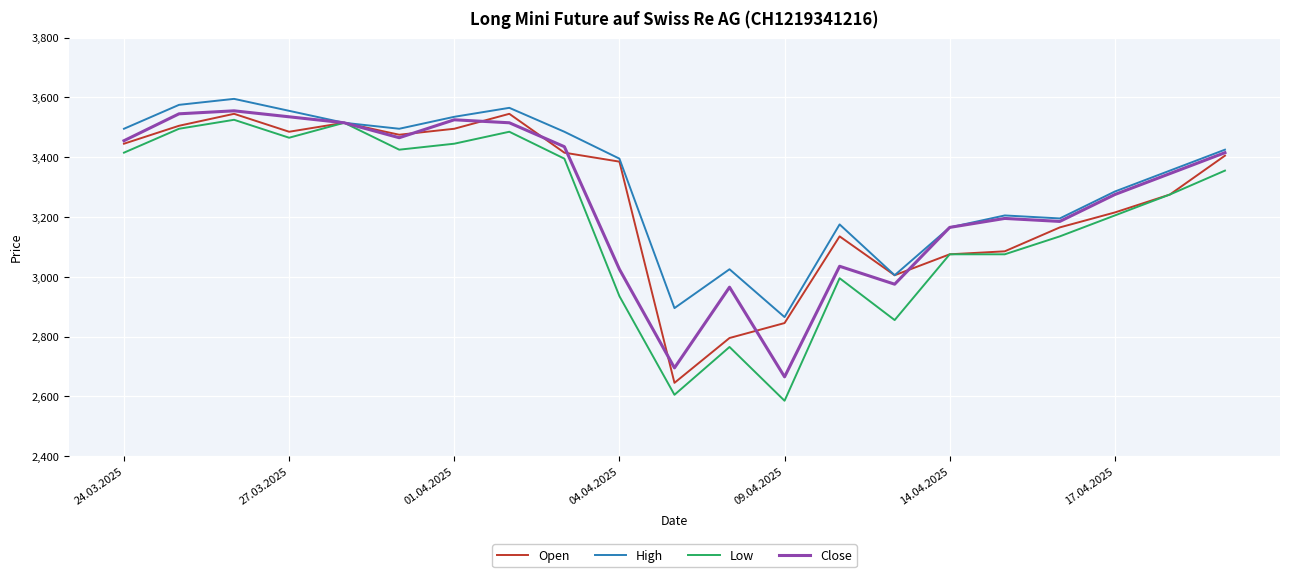

Which series has the largest total across all categories?

High